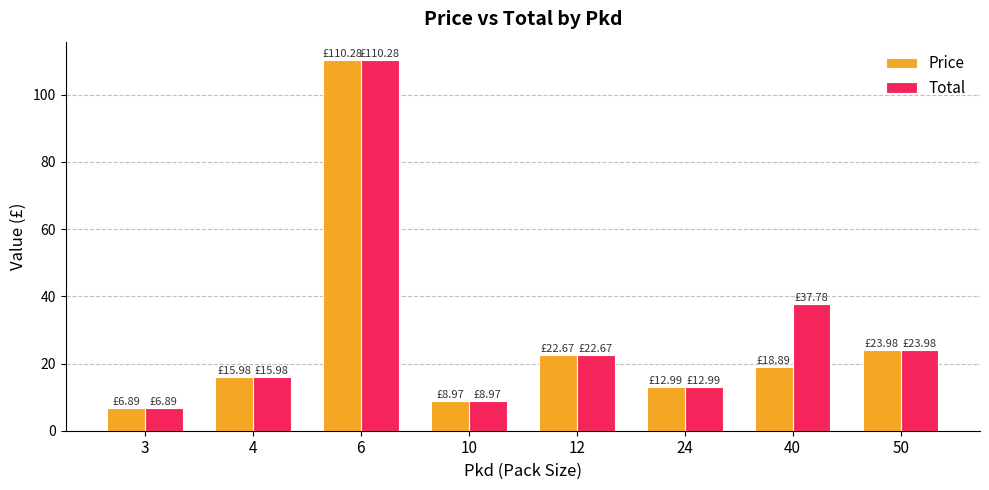

At how many categories does at least one series exceed 95?

1